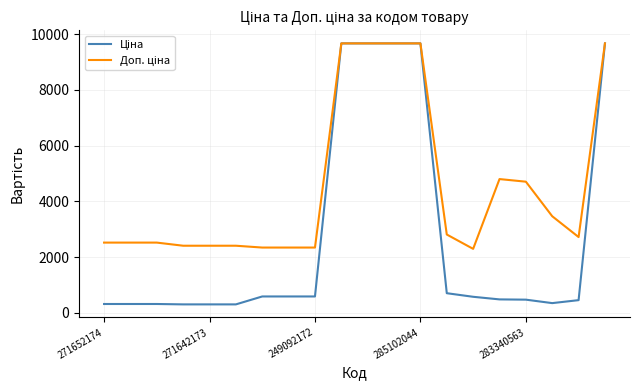

What is the greatest value displayed?

9664.7